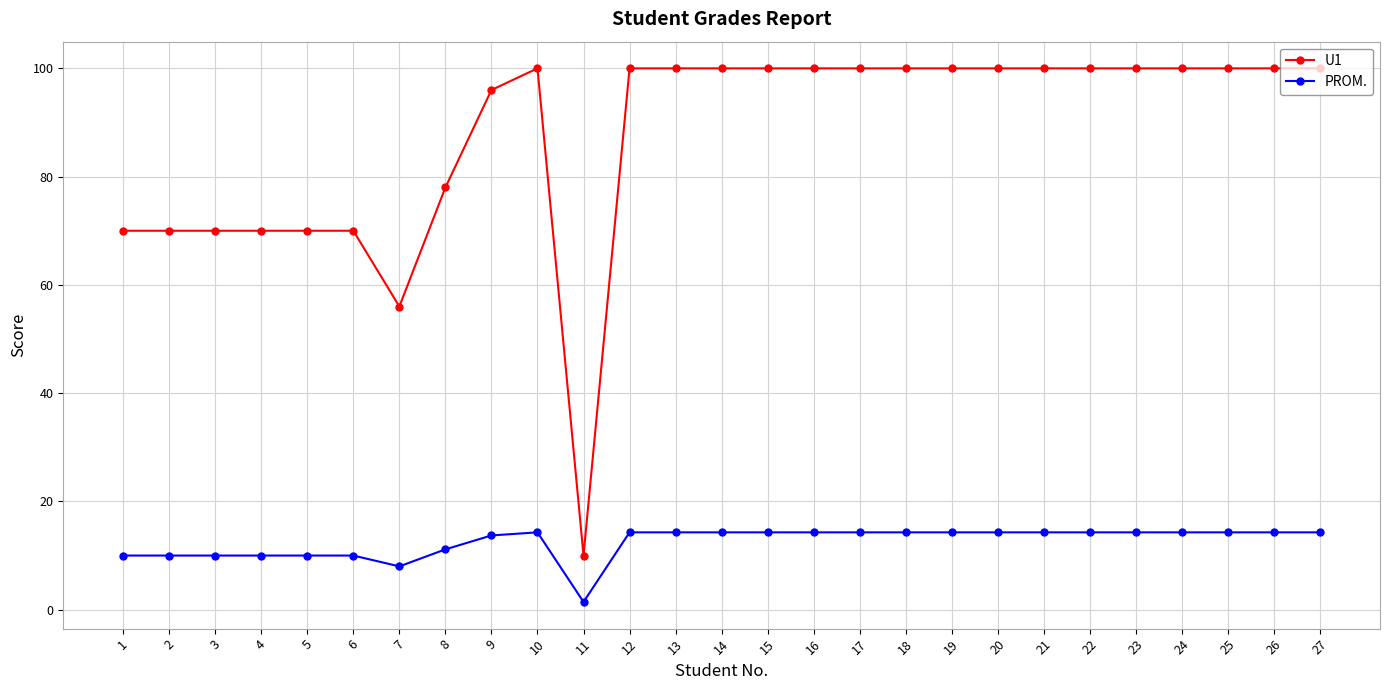

At how many categories does at least one series exceed 39?

26